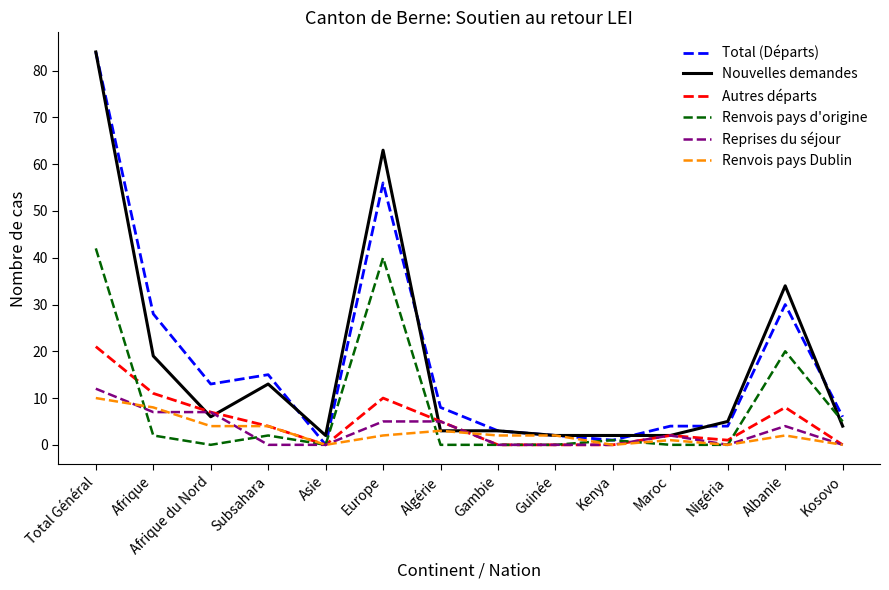

Reading left to right, what are all the values shown in this chart?

Total (Départs): 84	28	13	15	0	56	8	3	2	1	4	4	30	6
Nouvelles demandes: 84	19	6	13	2	63	3	3	2	2	2	5	34	4
Autres départs: 21	11	7	4	0	10	5	0	0	0	2	1	8	0
Renvois pays d'origine: 42	2	0	2	0	40	0	0	0	1	0	0	20	5
Reprises du séjour: 12	7	7	0	0	5	5	0	0	0	2	0	4	0
Renvois pays Dublin: 10	8	4	4	0	2	3	2	2	0	1	0	2	0